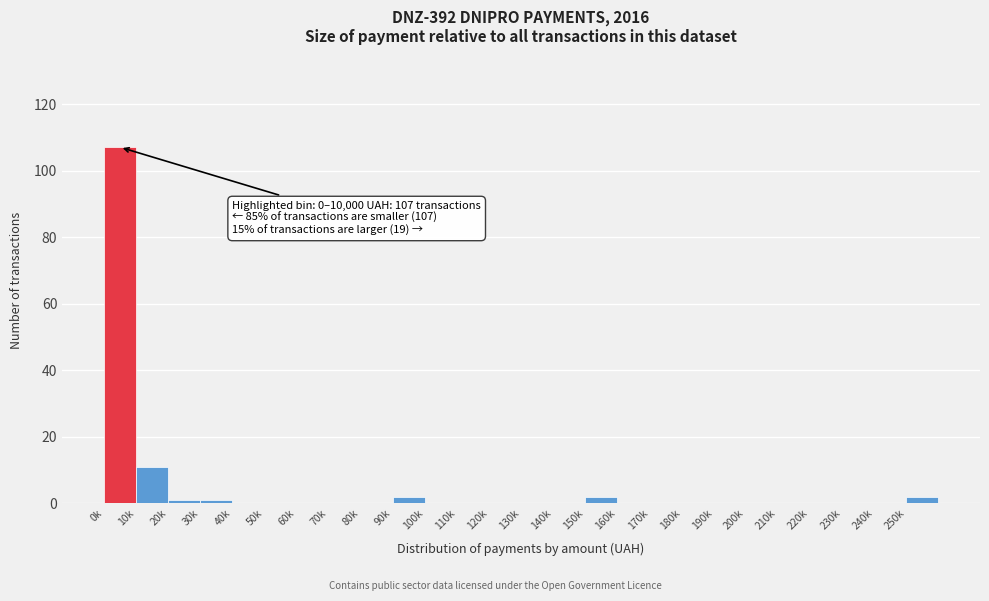

Reading left to right, transcribe all the data shown in this chart.

0k=107	10k=11	20k=1	30k=1	40k=0	50k=0	60k=0	70k=0	80k=0	90k=2	100k=0	110k=0	120k=0	130k=0	140k=0	150k=2	160k=0	170k=0	180k=0	190k=0	200k=0	210k=0	220k=0	230k=0	240k=0	250k=2